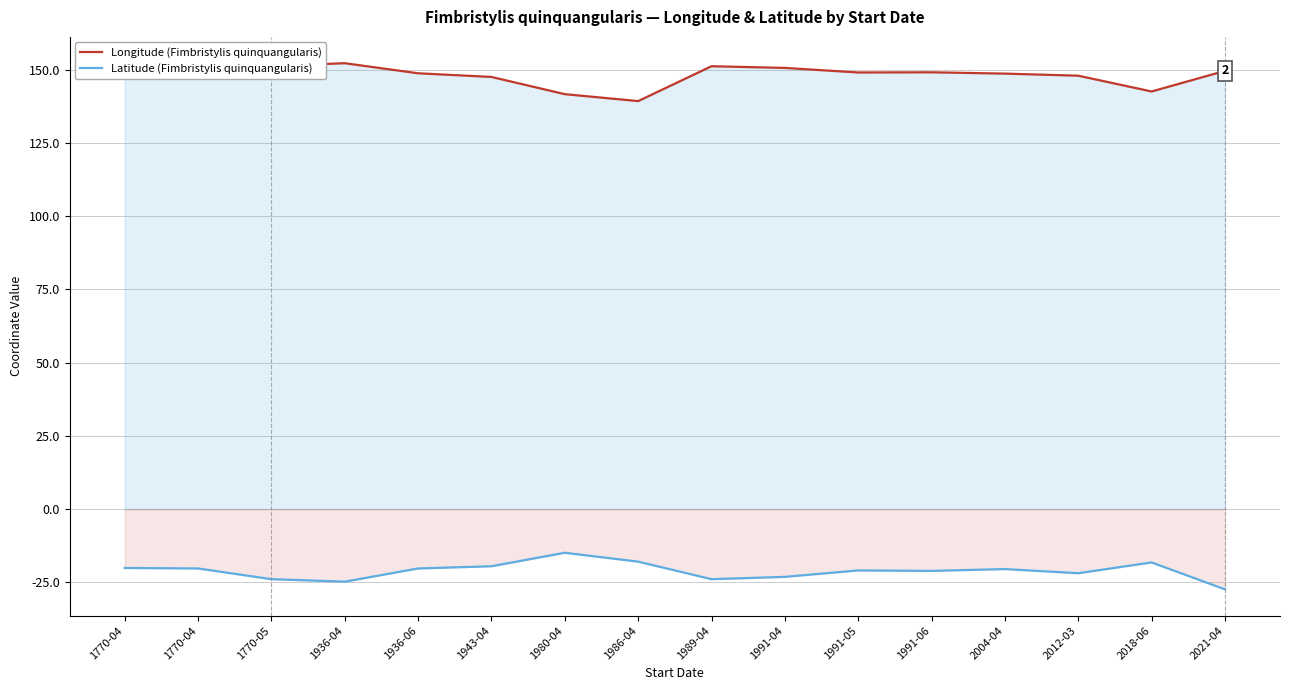

At which category is the sum across all series the highest?

1770-04